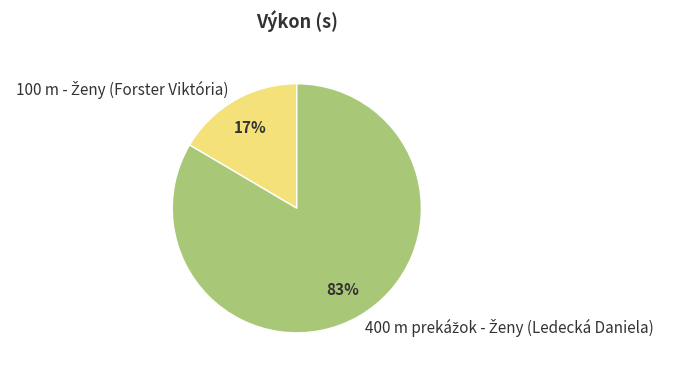

To the nearest percent, what is the average slice percentage?

50%